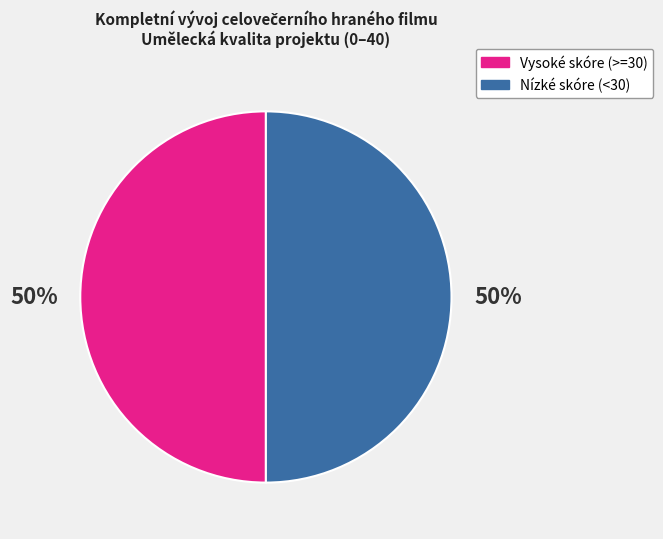

What percentage is the Nízké skóre (<30) slice, to the nearest percent?

50%